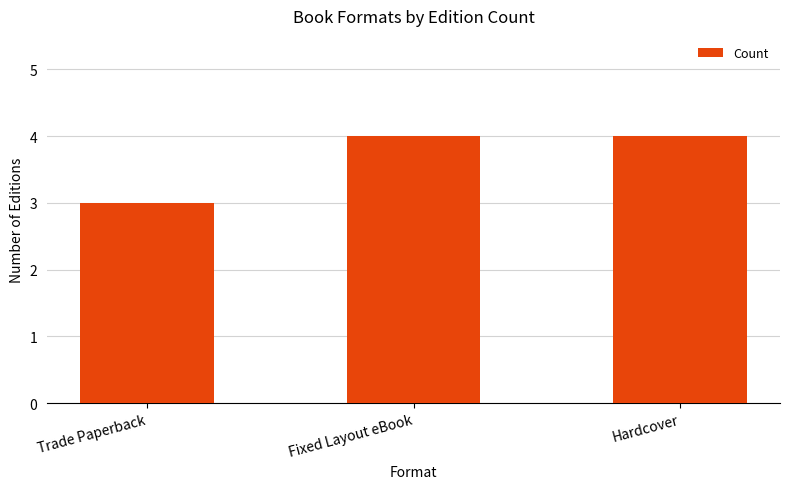

How many data points does each series have?

3